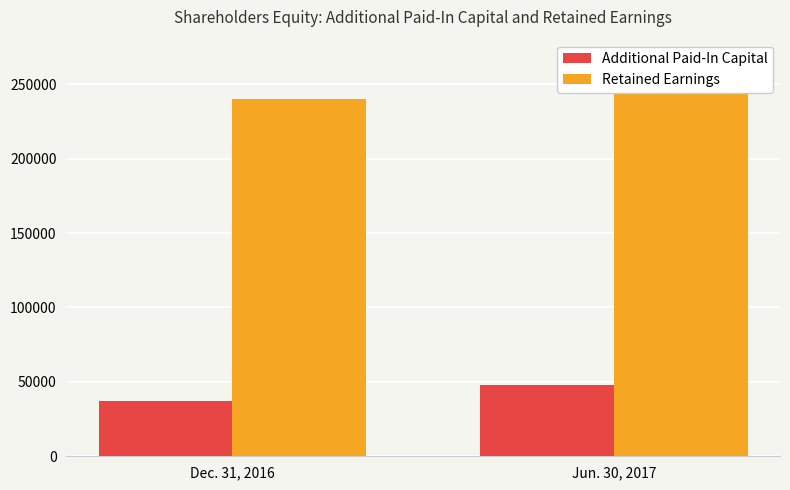

Rank the series by their average value, from highest to lowest.

Retained Earnings, Additional Paid-In Capital